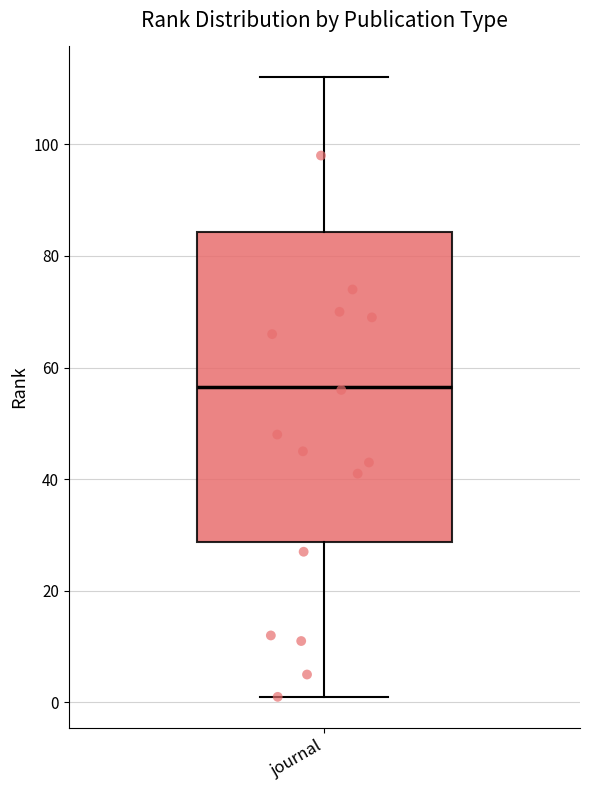

Read this box plot against the y-axis: the position of the median line, the range covered by the box, and the ends of both whiskers. The values are not printed on the chart, so give them approximately, as read against the axis.

median 56, box 28 to 84, whiskers 2 to 112